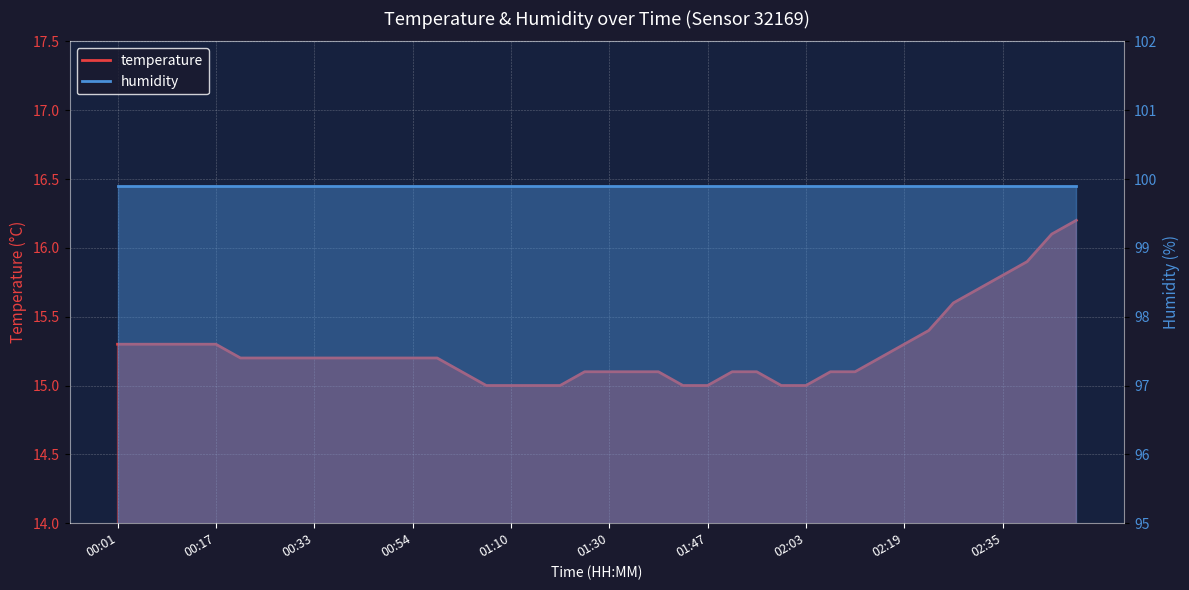

Which label corresponds to the largest value in the chart?

02:47